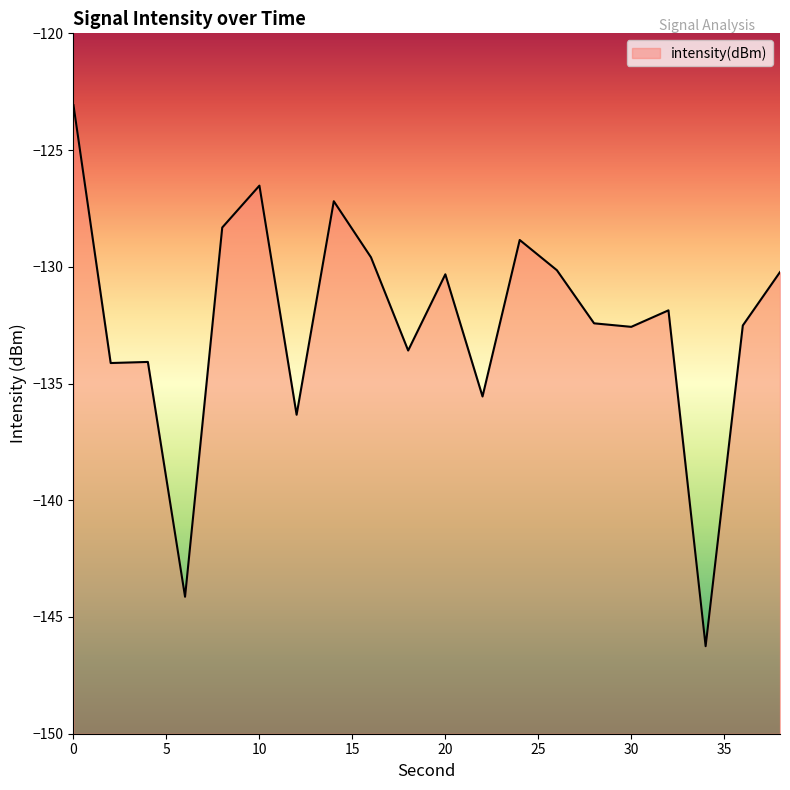

How many data points does each series have?

20